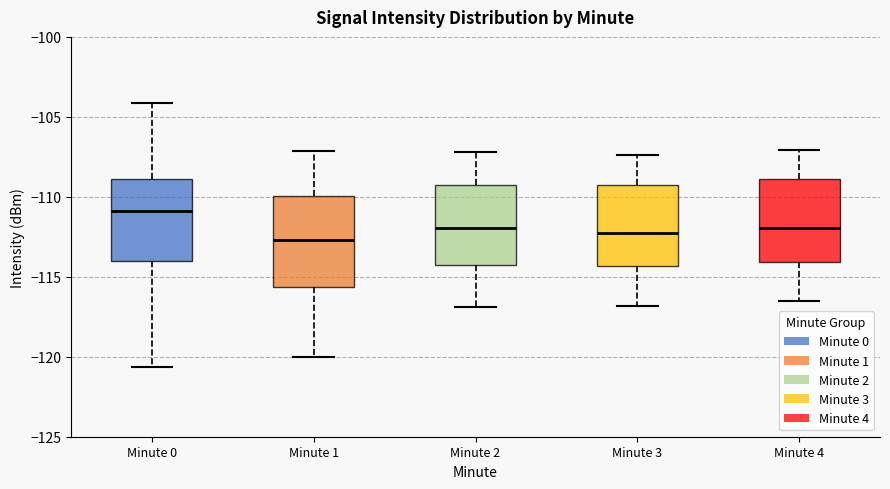

Which box's median line is the highest?

Minute 0